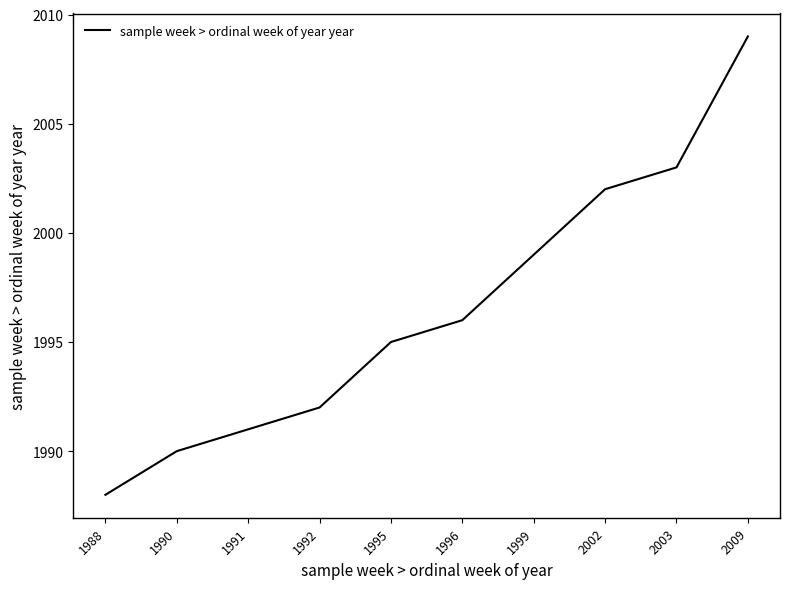

What is the difference between the maximum and minimum values?

21